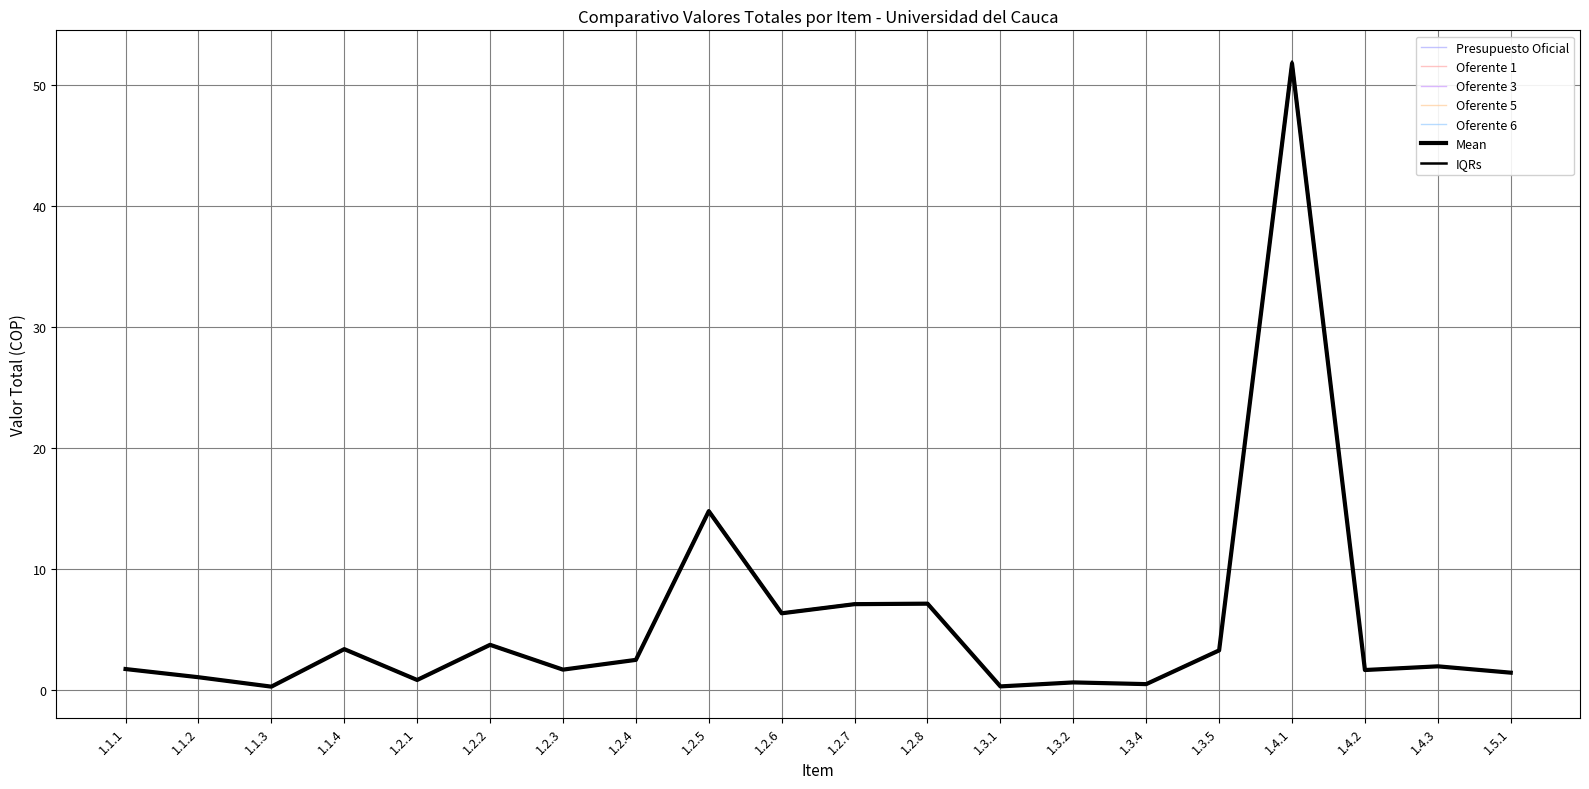

Which series has the largest total across all categories?

Presupuesto Oficial